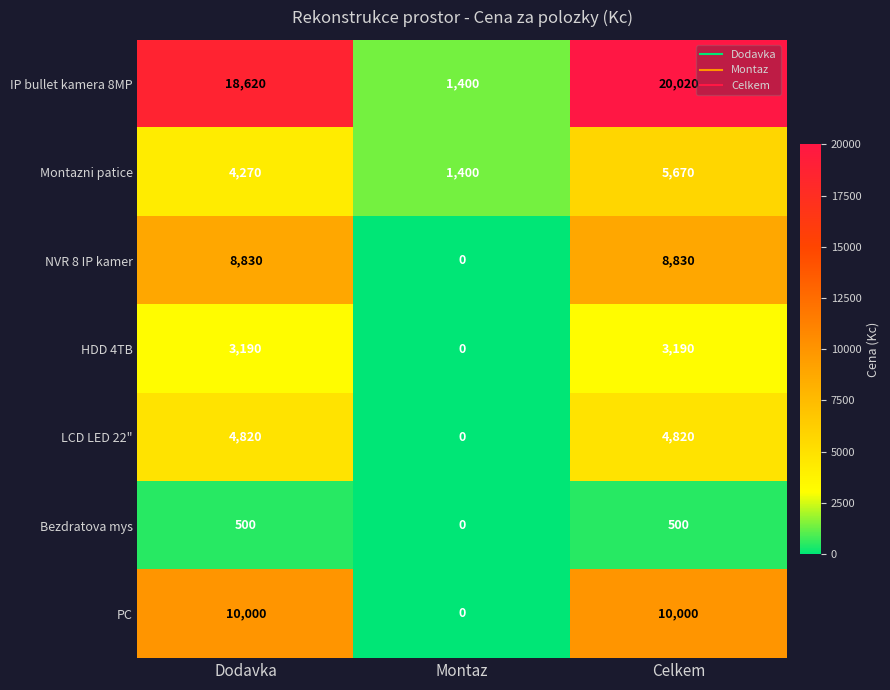

Which category has the lowest value across all series?

Montaz